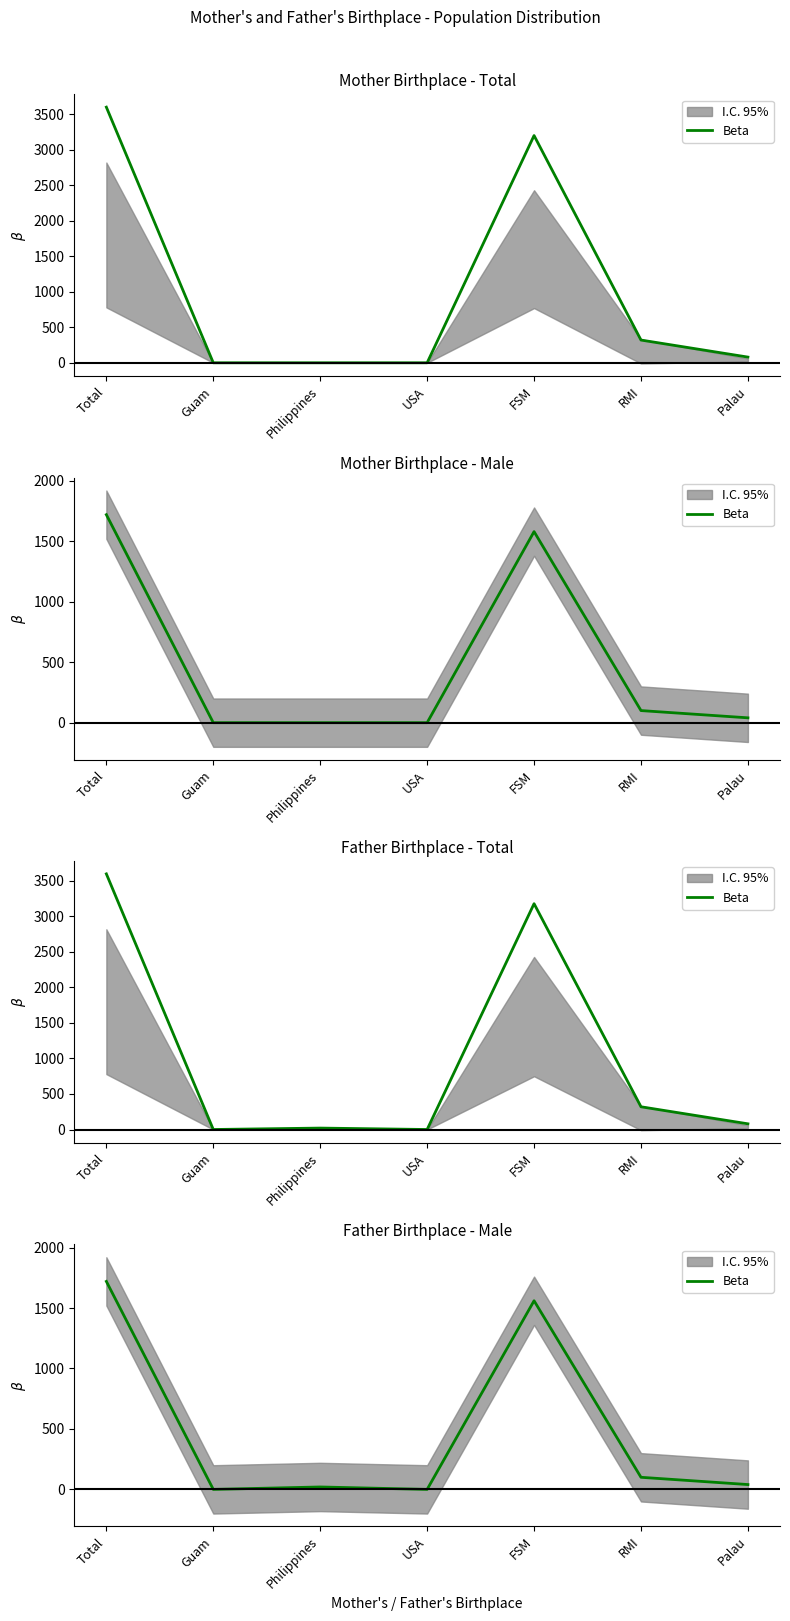

List the labels in order of value, smallest first.

Guam, USA, Philippines, Palau, RMI, FSM, Total